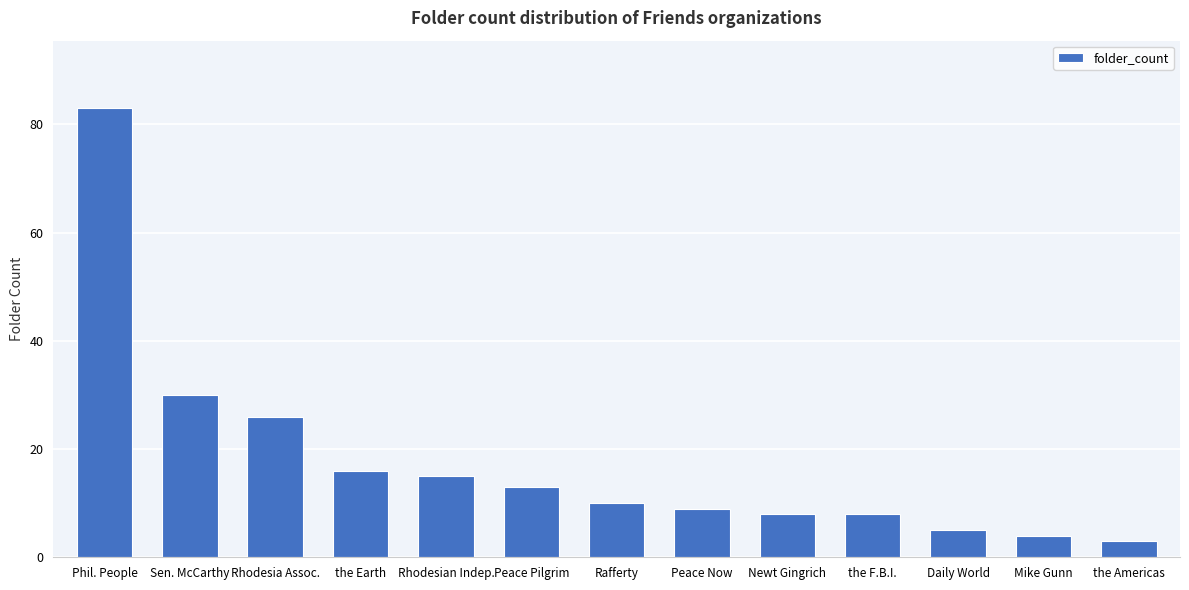

How many bars are there in total?

13